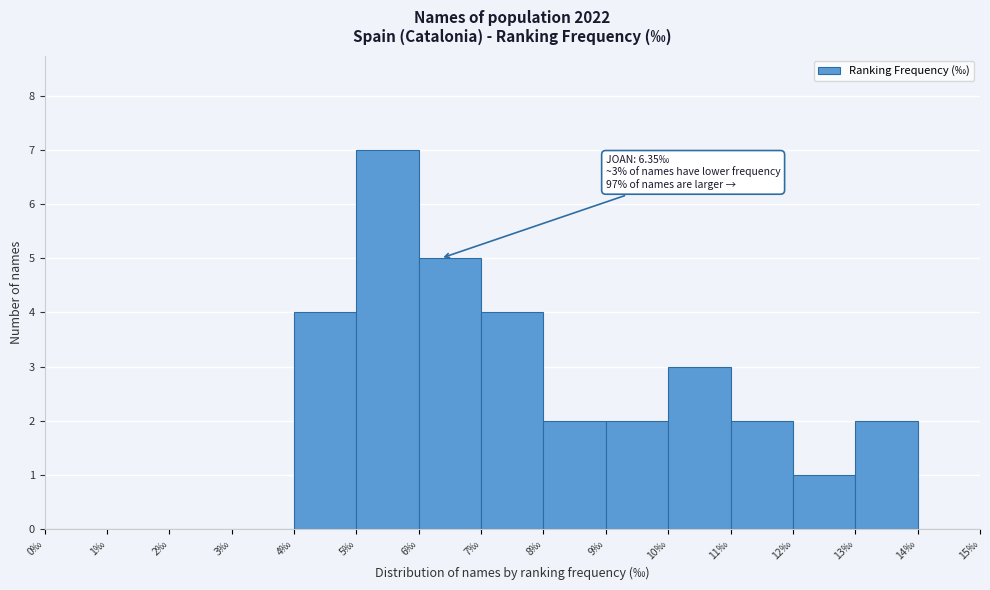

Which range on the x-axis has the tallest bar?

5 to 6